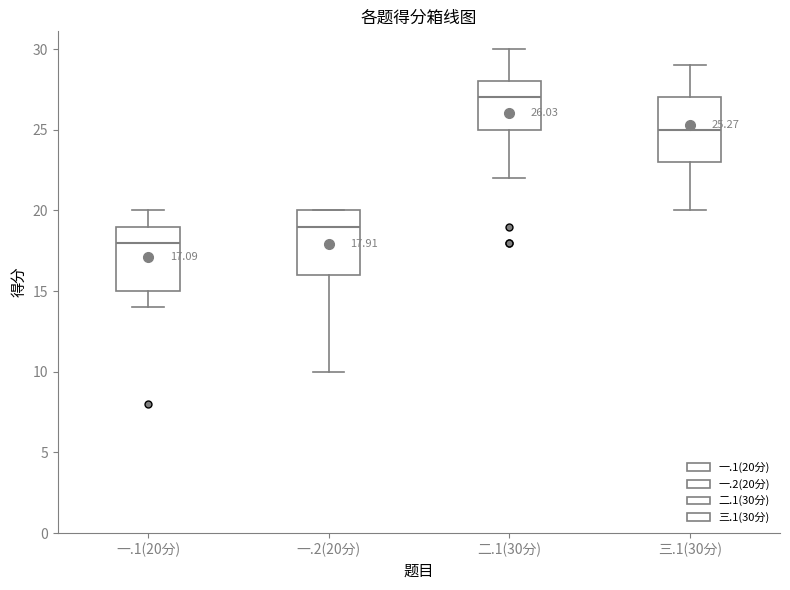

Which box's median line is the highest?

二.1(30分)